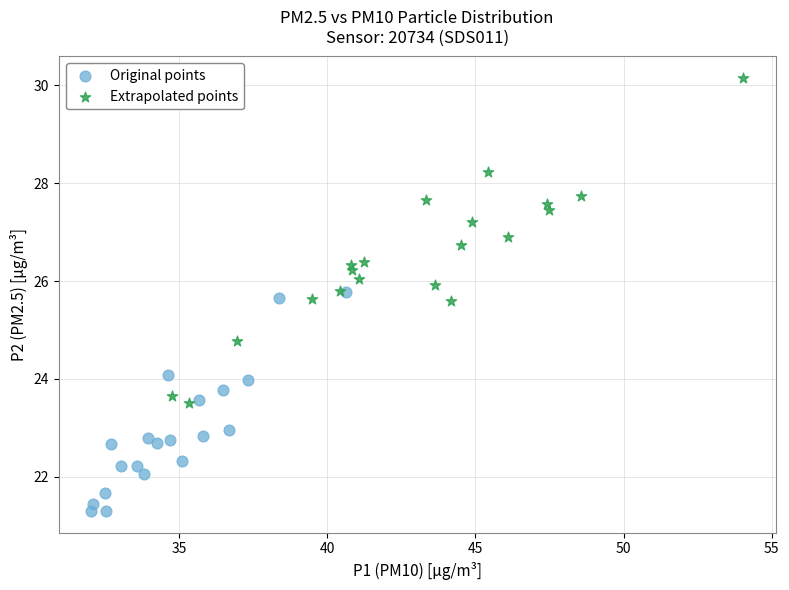

Which series has the largest Y range (max minus min)?

Extrapolated points